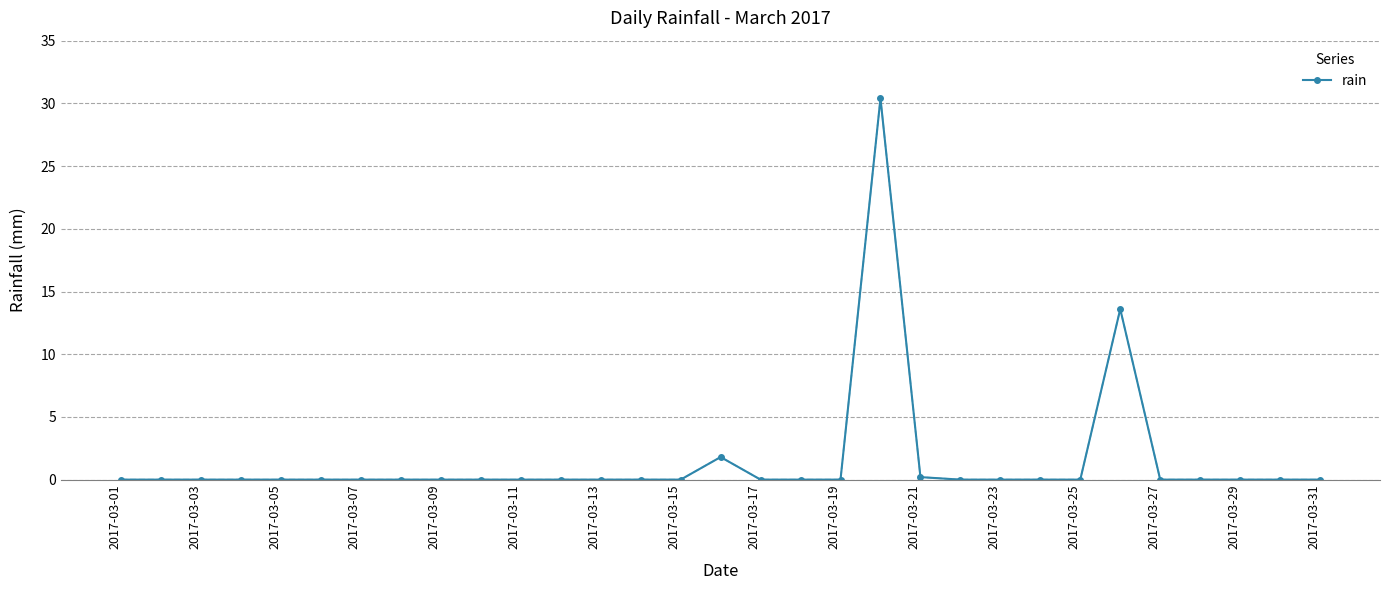

What is the difference between the second highest and second lowest values?

13.6